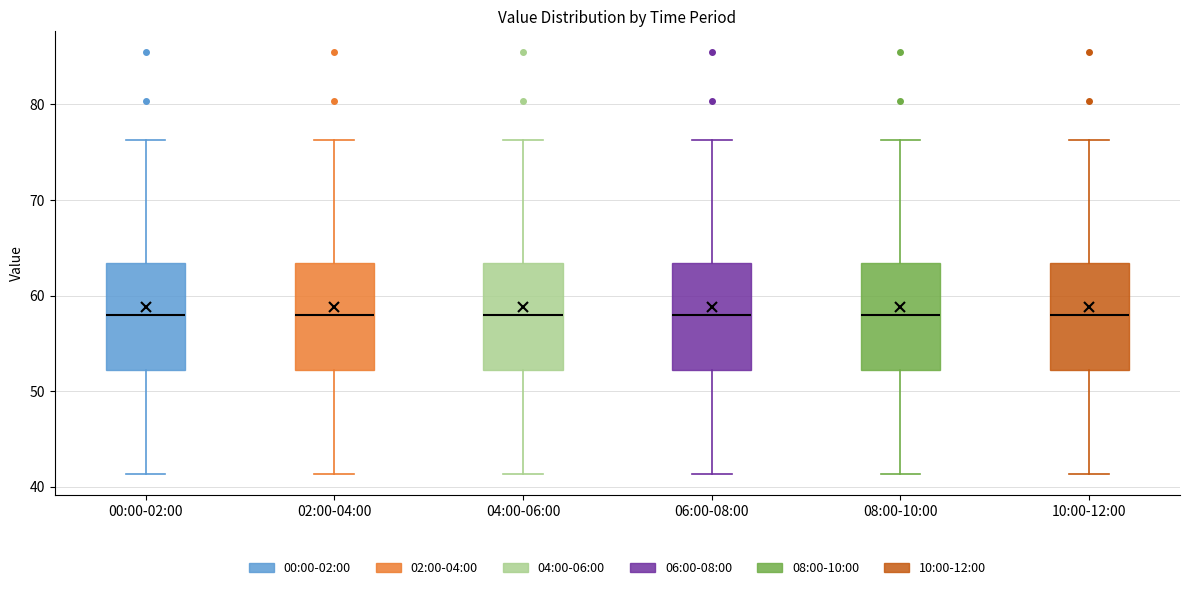

Where does the upper whisker of the box for 08:00-10:00 end on the y-axis? The values are not printed on the chart, so give them approximately, as read against the axis.

76